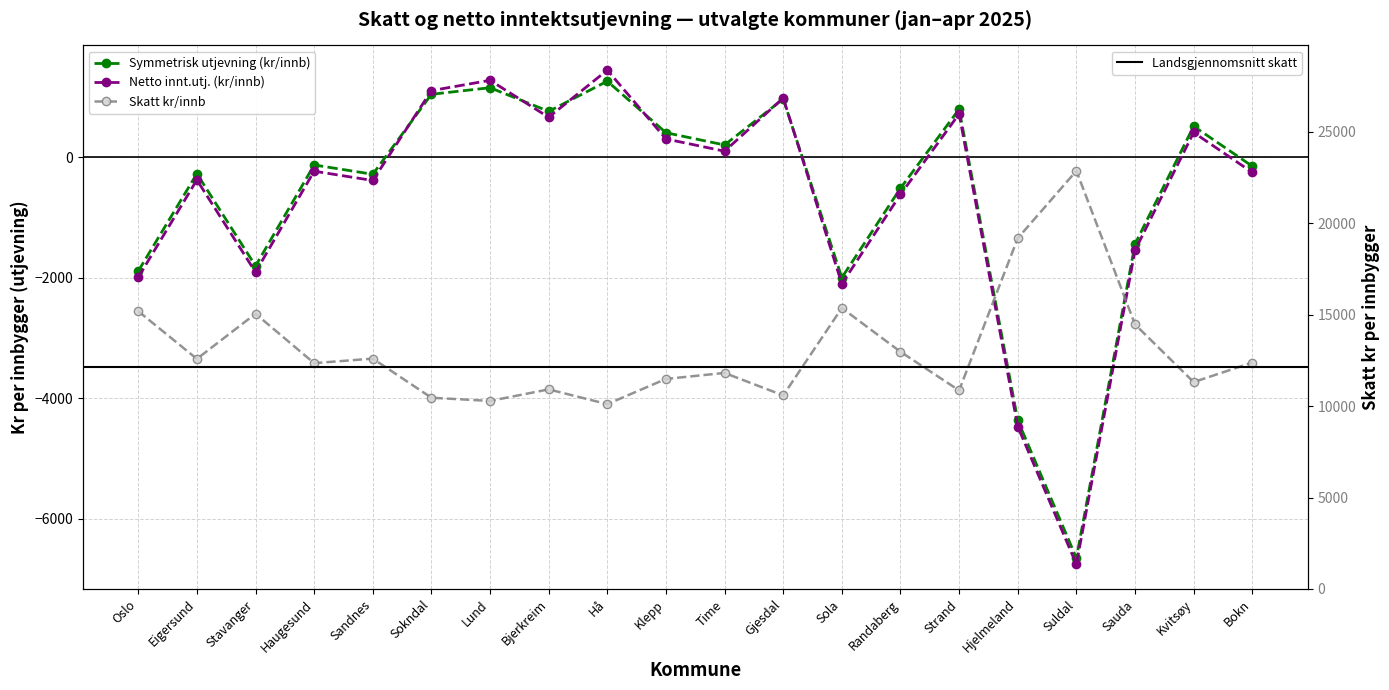

What is the smallest value displayed?

-6752.8